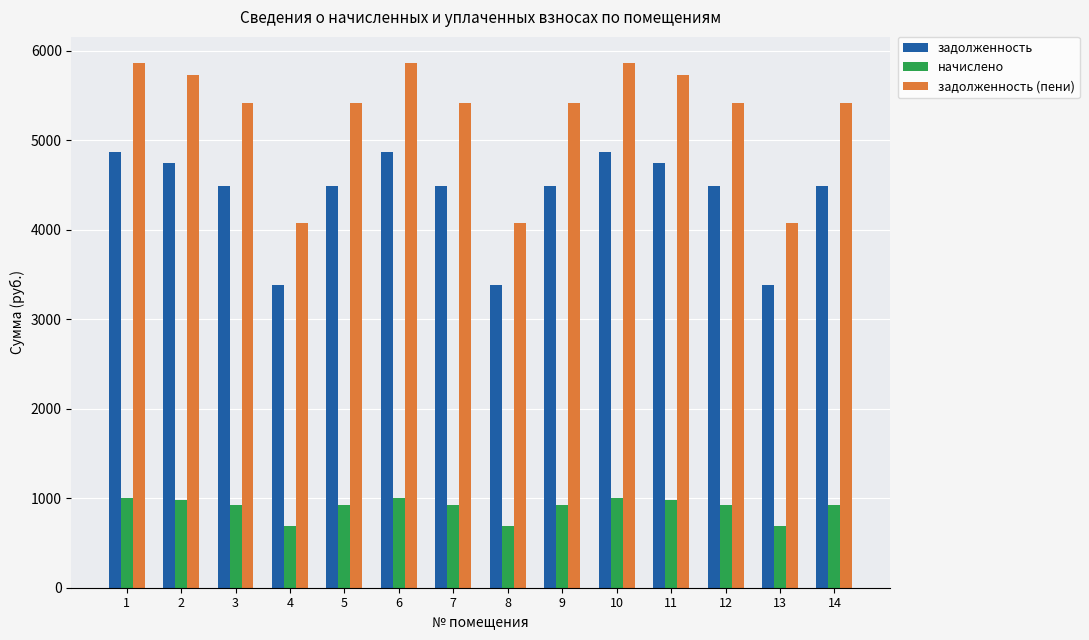

Which series has the largest total across all categories?

задолженность (пени)